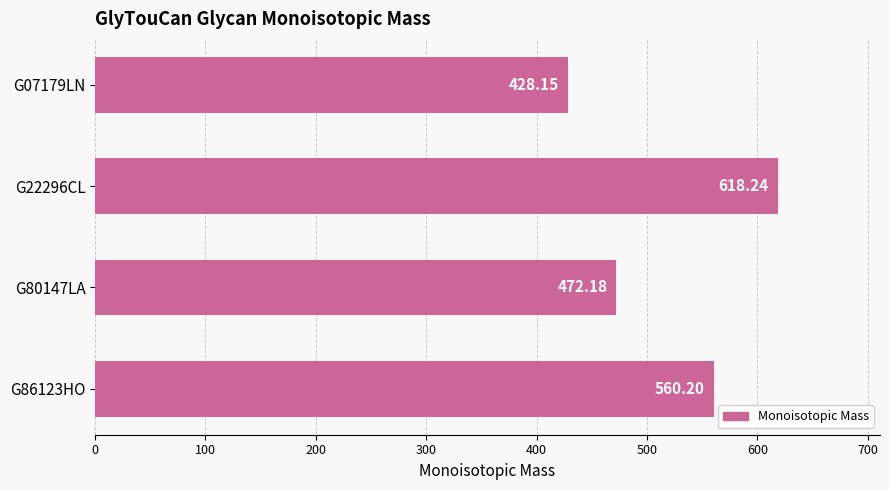

Does the chart contain any negative values?

No